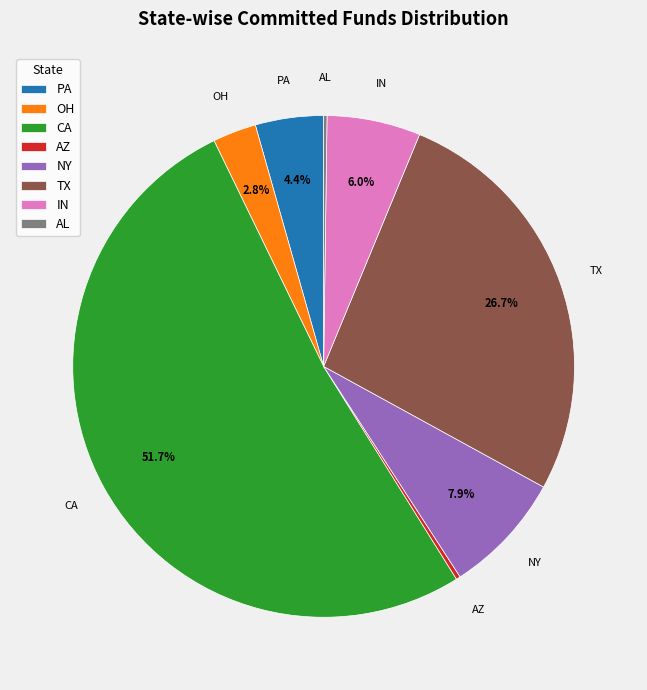

What is the largest slice in the pie chart?

CA